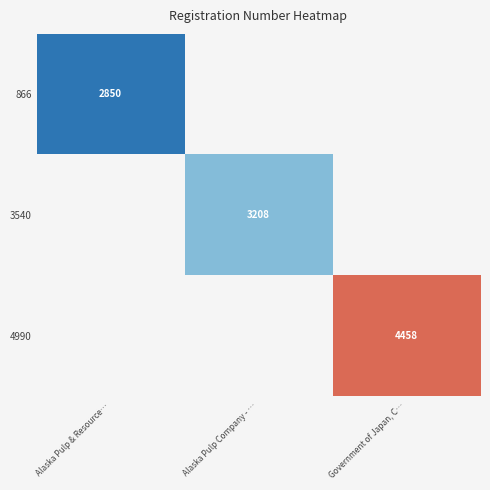

How many distinct data groups are displayed?

3